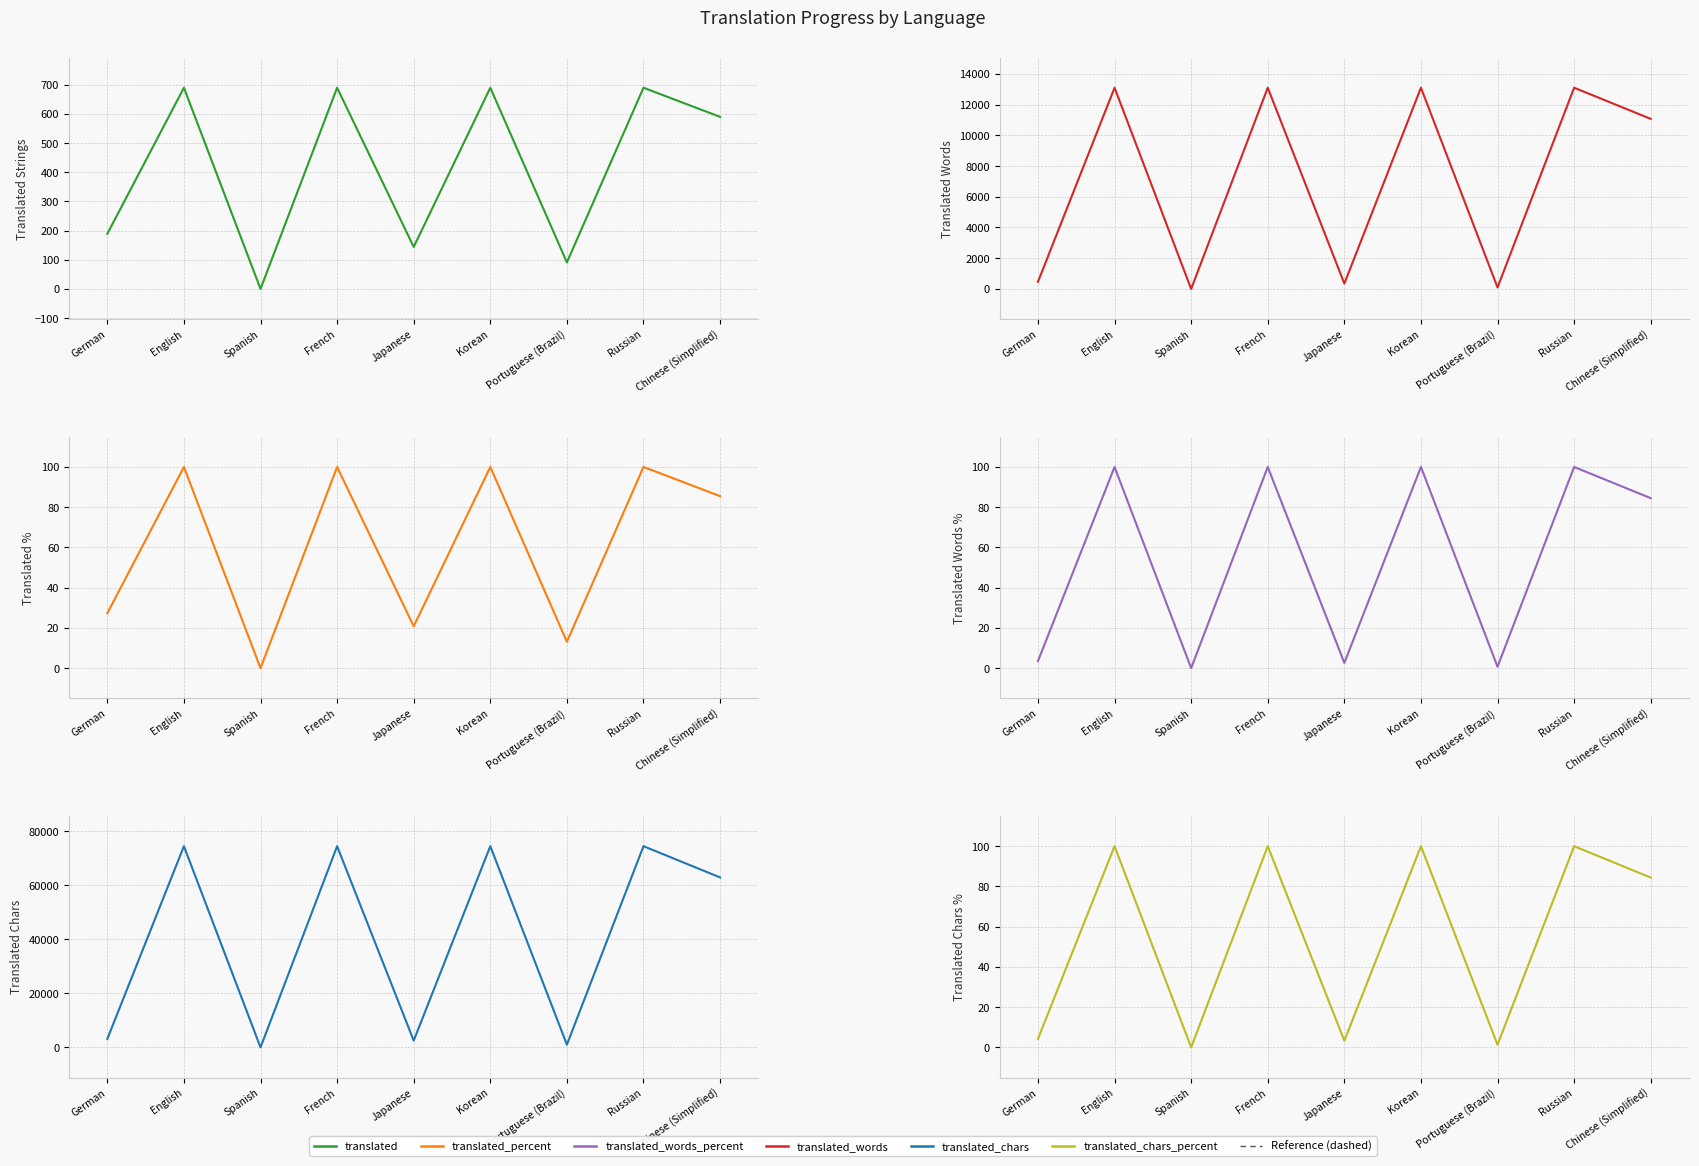

How many positive values does the translated_chars_percent series have?

8